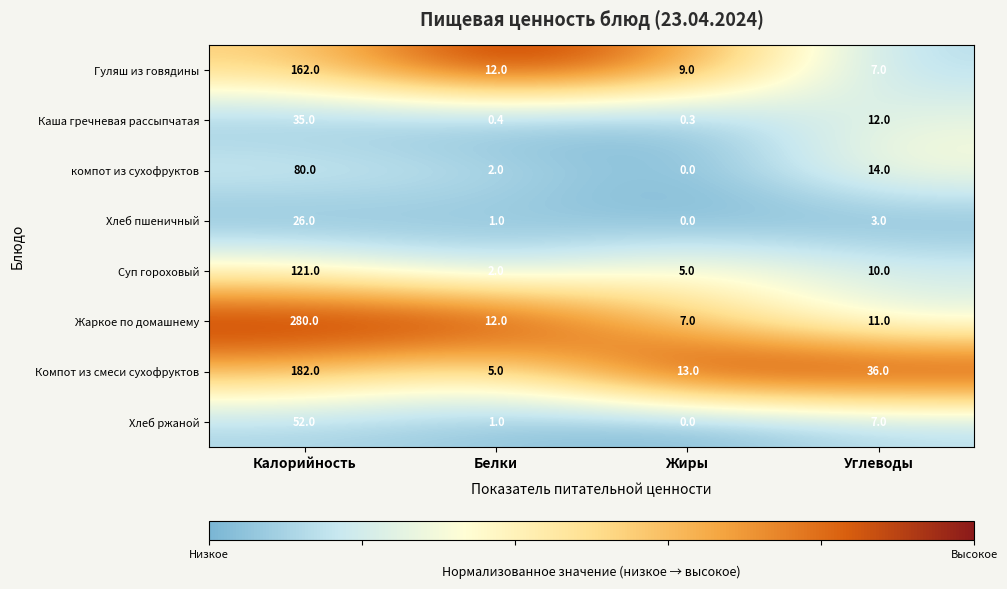

Which series has the largest total across all categories?

Жаркое по домашнему